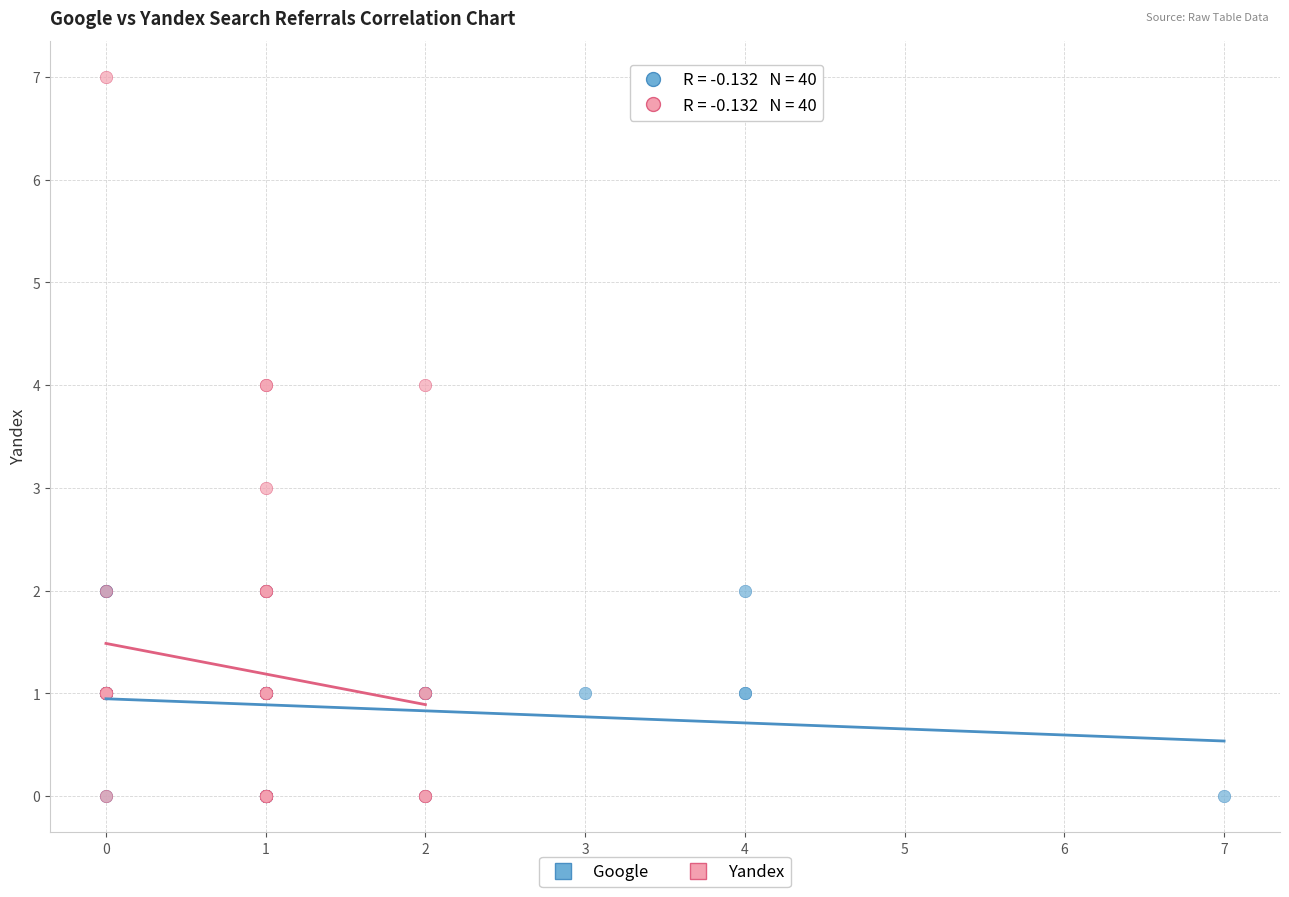

Which series has the widest spread of Y values?

Yandex